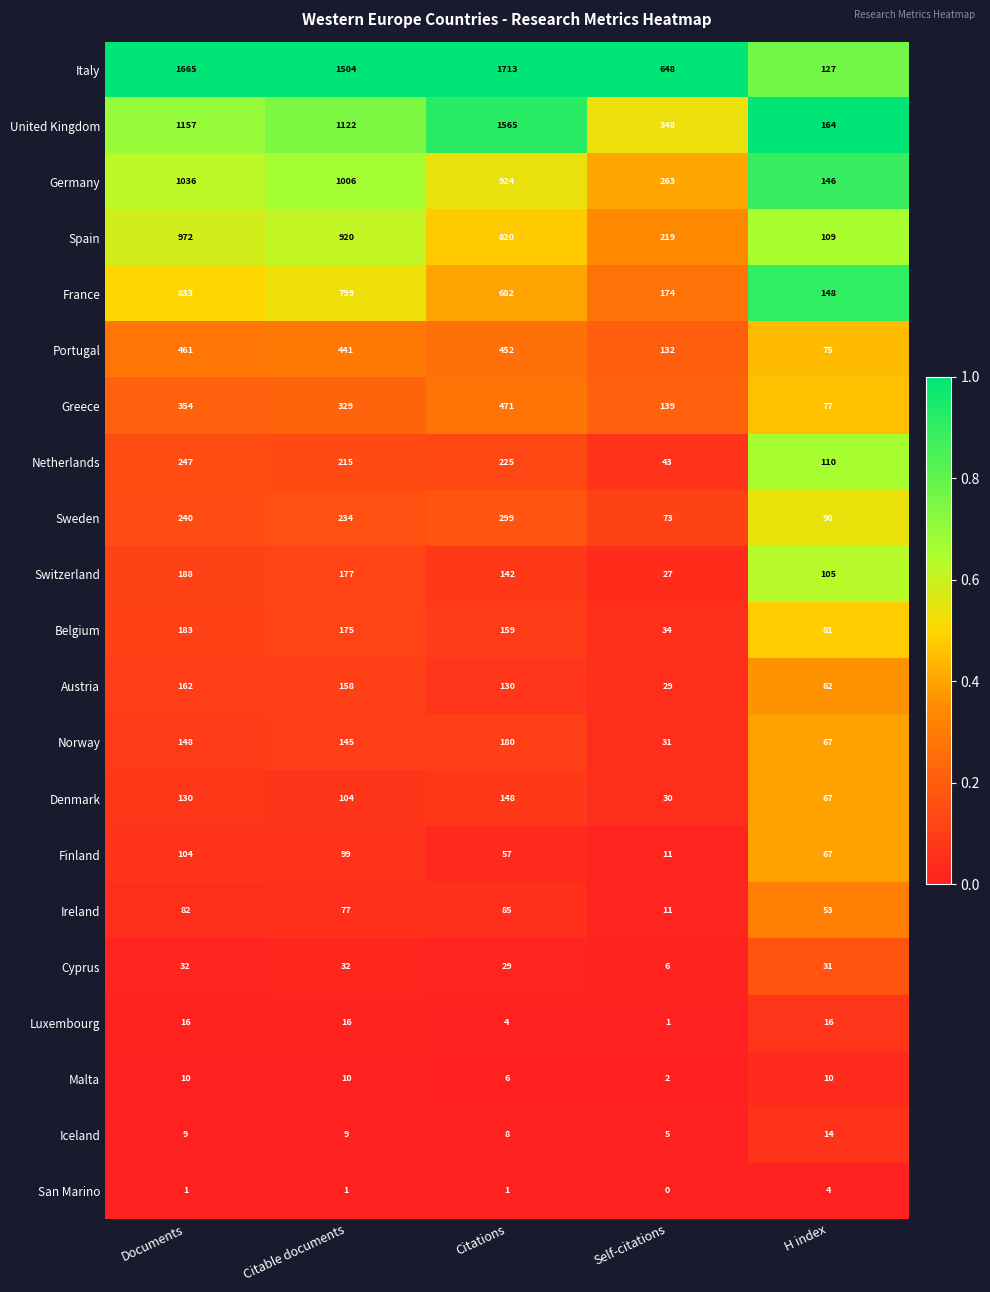

Which label corresponds to the largest value in the chart?

Citations